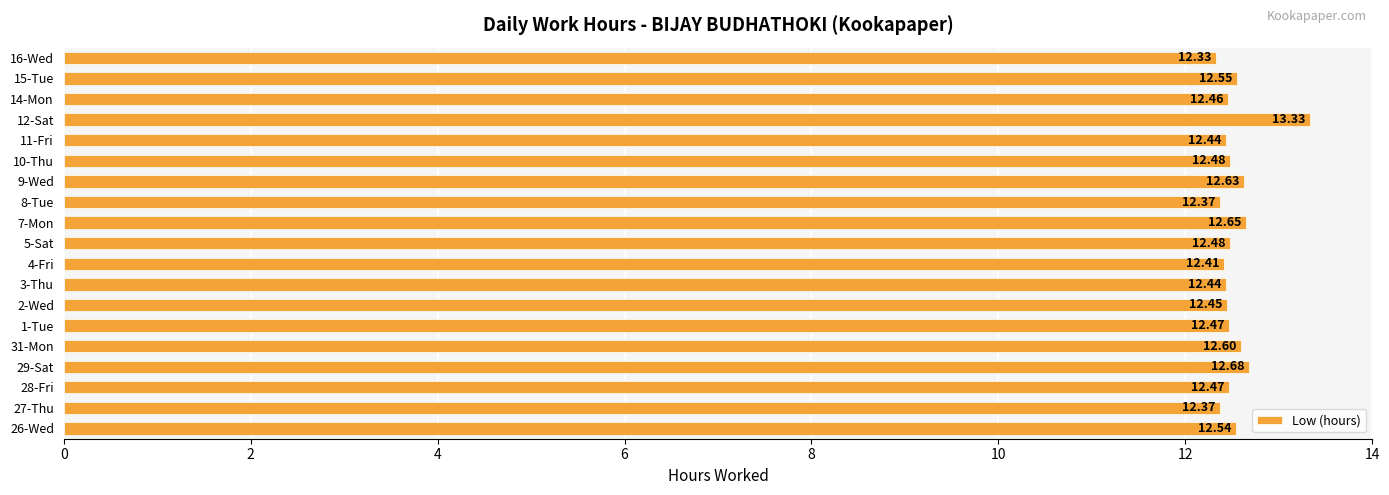

What is the difference between the maximum and minimum values?

1.0